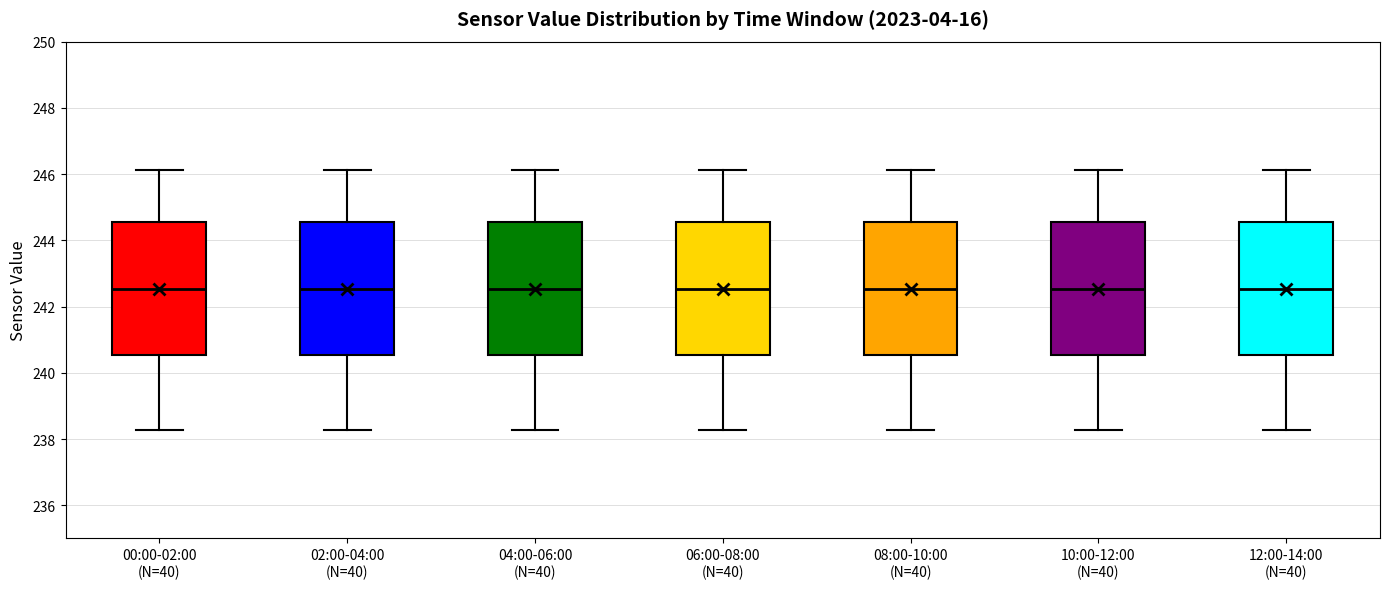

Reading left to right, transcribe this box plot: for each box, give where its median line is, the range the box spans, and where its two whiskers end, as read against the y-axis. The values are not printed on the chart, so give them approximately, as read against the axis.

00:00-02:00 (N=40): median 242.6, box 240.6 to 244.6, whiskers 238.2 to 246.2
02:00-04:00 (N=40): median 242.6, box 240.6 to 244.6, whiskers 238.2 to 246.2
04:00-06:00 (N=40): median 242.6, box 240.6 to 244.6, whiskers 238.2 to 246.2
06:00-08:00 (N=40): median 242.6, box 240.6 to 244.6, whiskers 238.2 to 246.2
08:00-10:00 (N=40): median 242.6, box 240.6 to 244.6, whiskers 238.2 to 246.2
10:00-12:00 (N=40): median 242.6, box 240.6 to 244.6, whiskers 238.2 to 246.2
12:00-14:00 (N=40): median 242.6, box 240.6 to 244.6, whiskers 238.2 to 246.2